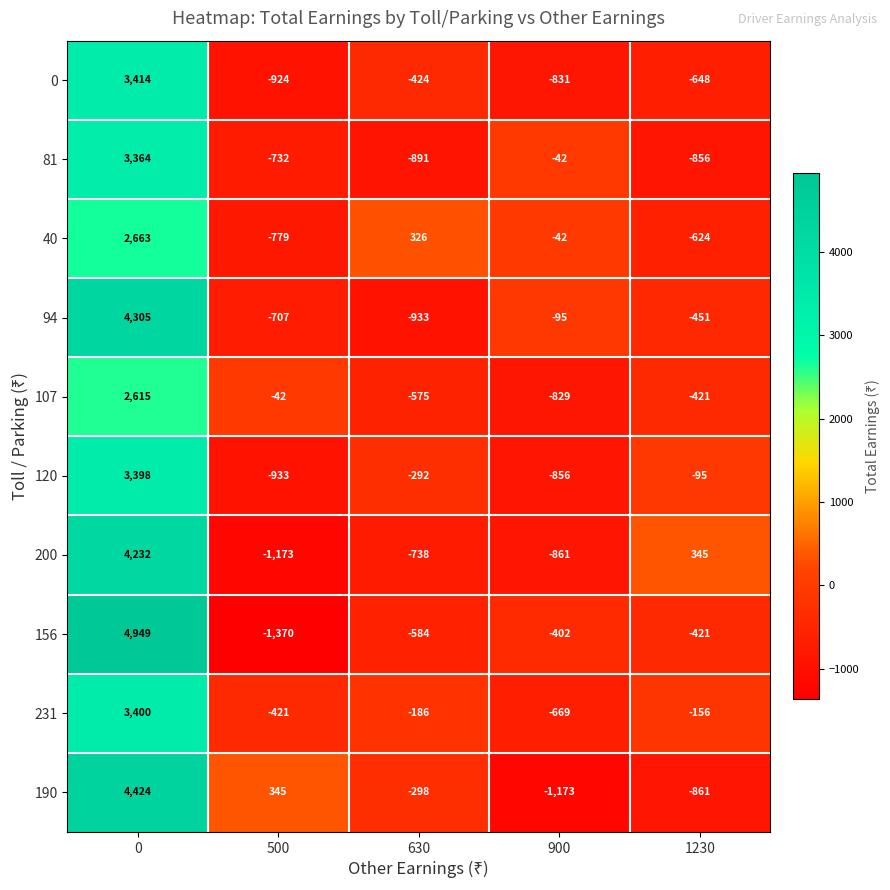

What is the average value of the 0 series?

117